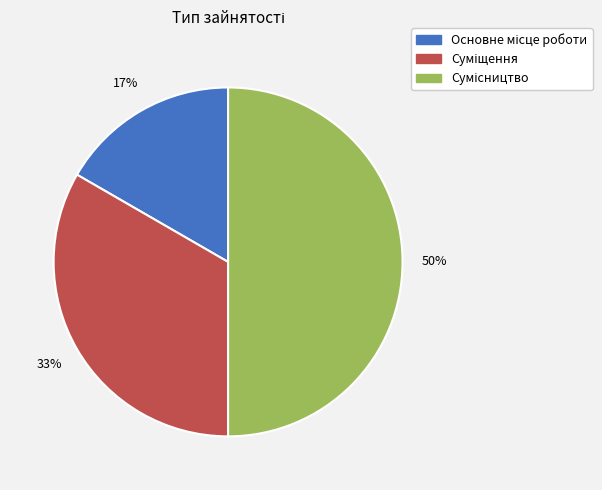

To the nearest percent, what is the difference between the largest and smallest slice percentages?

33%